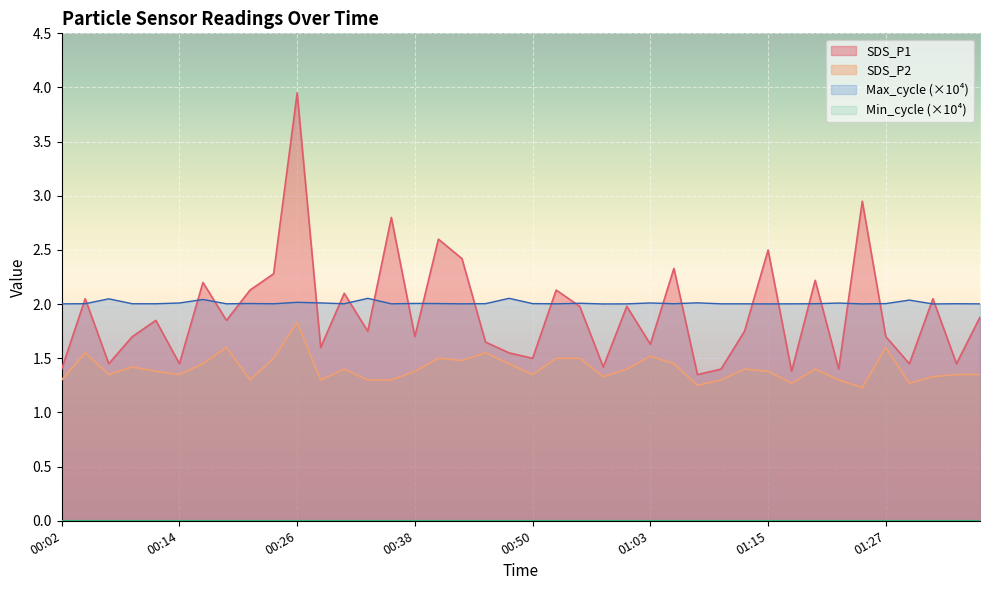

What is the label of the 9th point from the right?

01:17